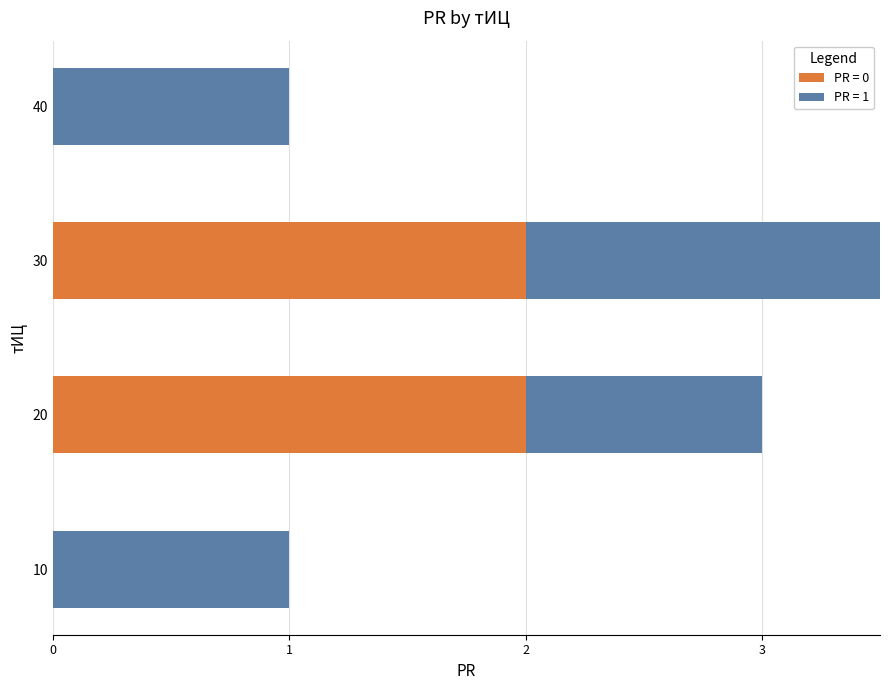

Count the values in the range 0 to 1.

9